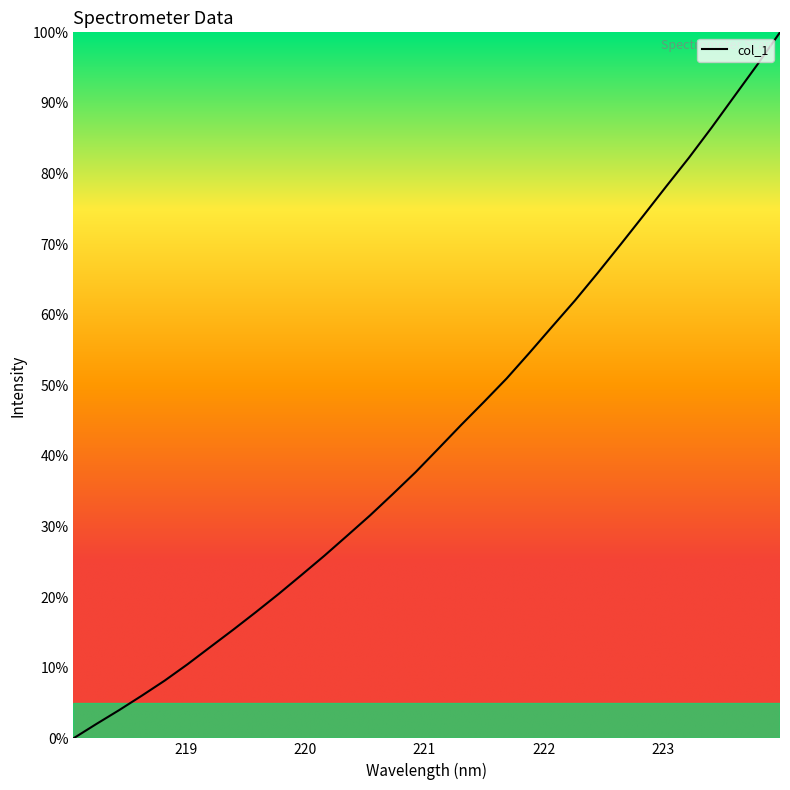

What is the greatest value displayed?

100.0